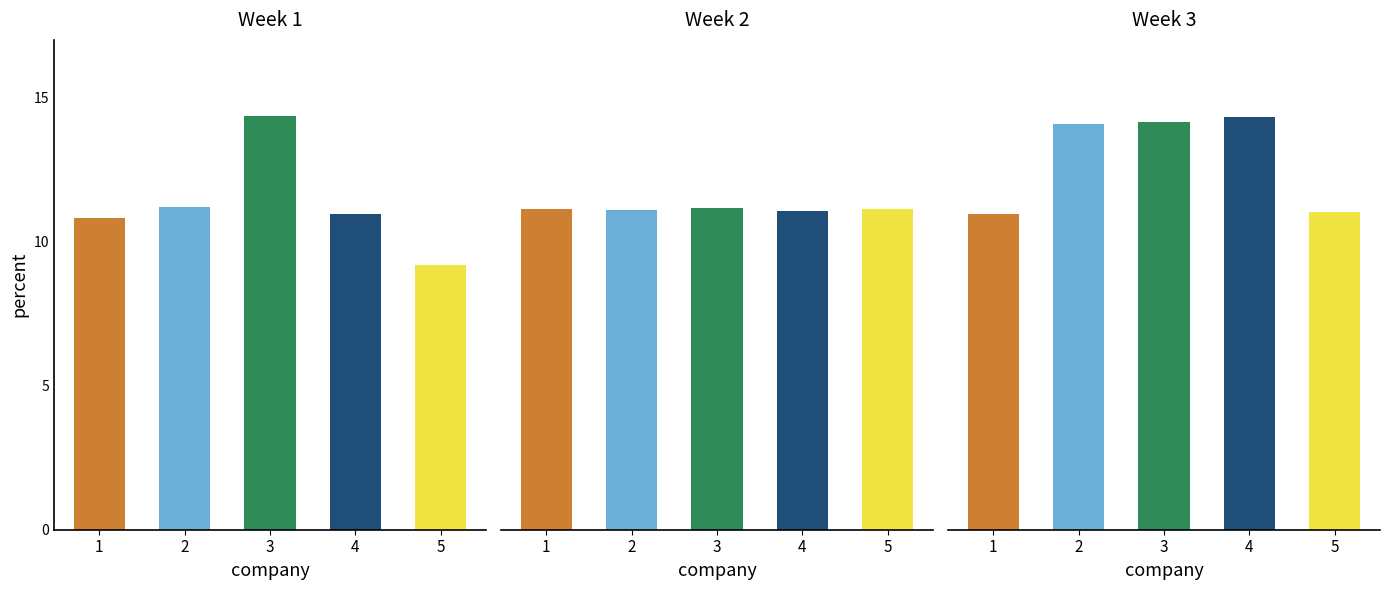

True or false: Day 4 has a value of 11.1 at 4.

True